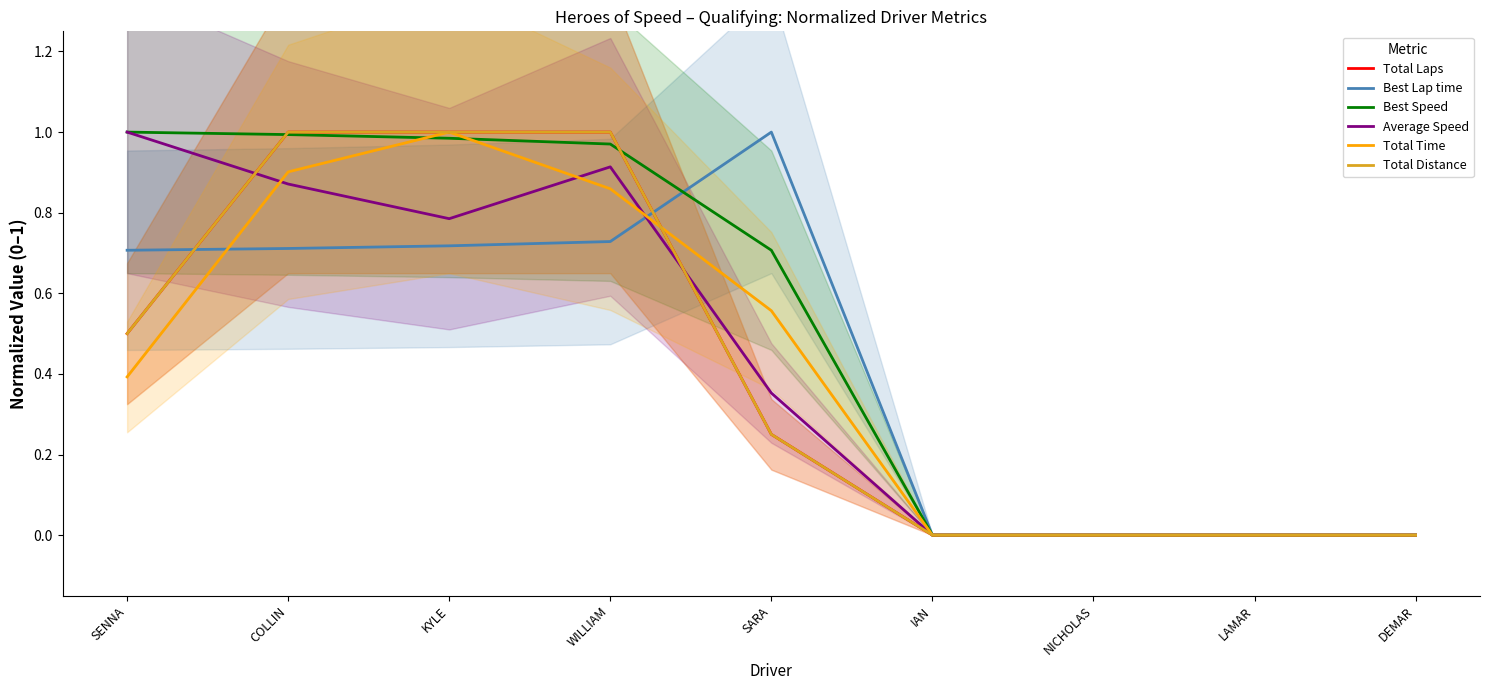

At which category is the sum across all series the highest?

KYLE